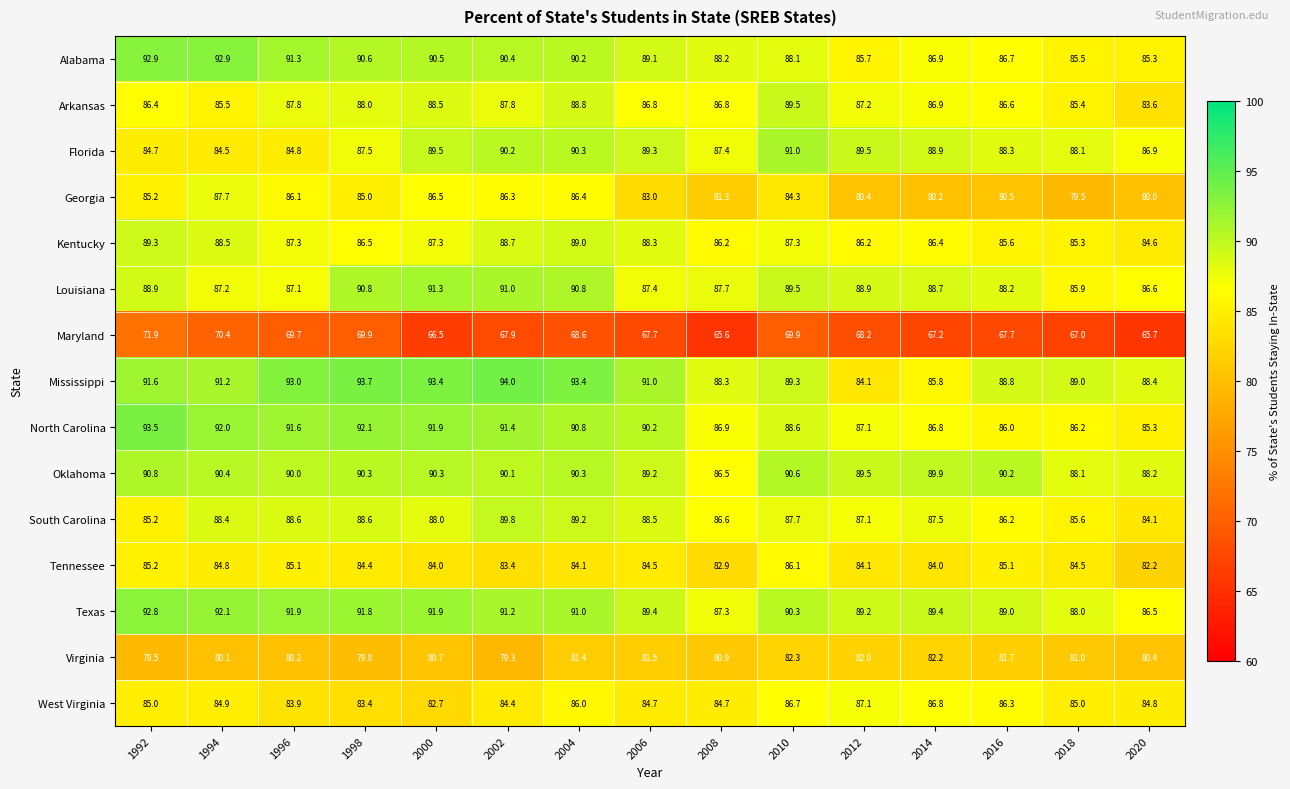

Read the Florida value at 2000.

89.5